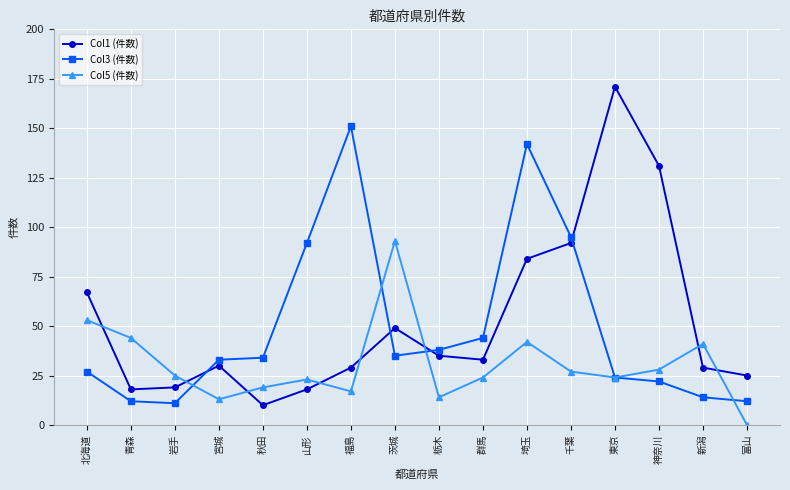

Reading left to right, transcribe all the data shown in this chart.

Col1 (件数): 北海道=67	青森=18	岩手=19	宮城=30	秋田=10	山形=18	福島=29	茨城=49	栃木=35	群馬=33	埼玉=84	千葉=92	東京=171	神奈川=131	新潟=29	富山=25
Col3 (件数): 北海道=27	青森=12	岩手=11	宮城=33	秋田=34	山形=92	福島=151	茨城=35	栃木=38	群馬=44	埼玉=142	千葉=95	東京=24	神奈川=22	新潟=14	富山=12
Col5 (件数): 北海道=53	青森=44	岩手=25	宮城=13	秋田=19	山形=23	福島=17	茨城=93	栃木=14	群馬=24	埼玉=42	千葉=27	東京=24	神奈川=28	新潟=41	富山=0